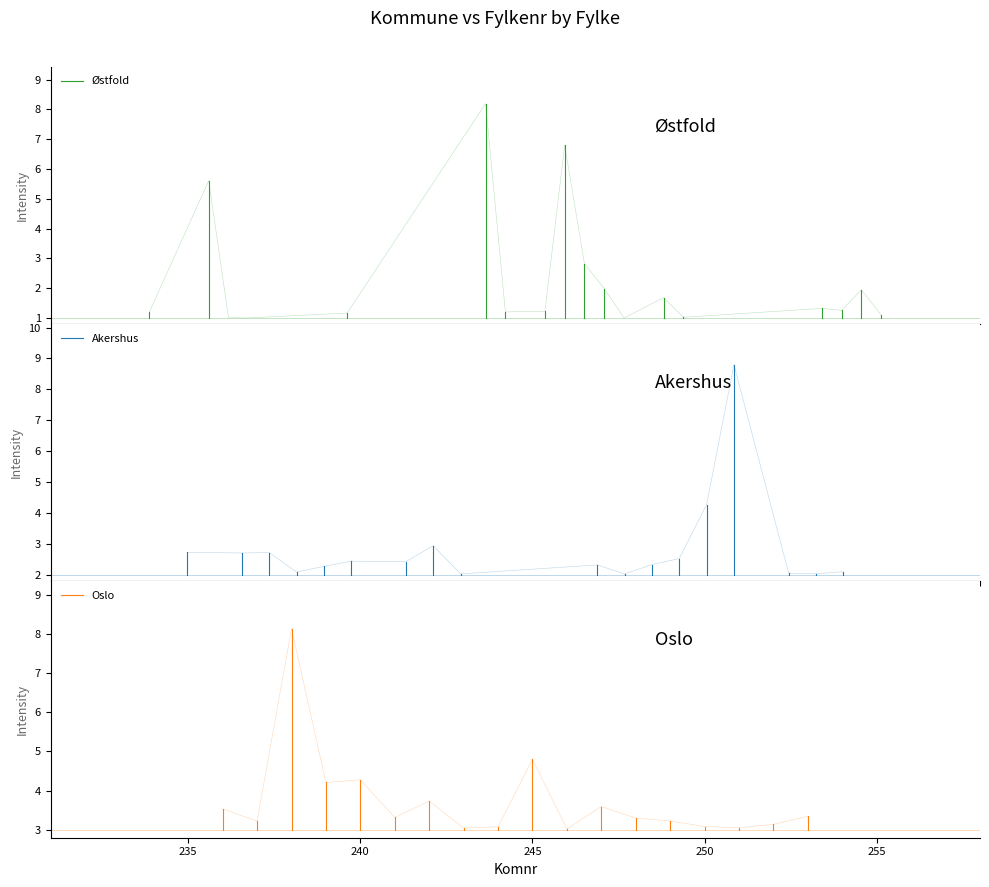

Is it true that Østfold equals 0.8 at 235?

False